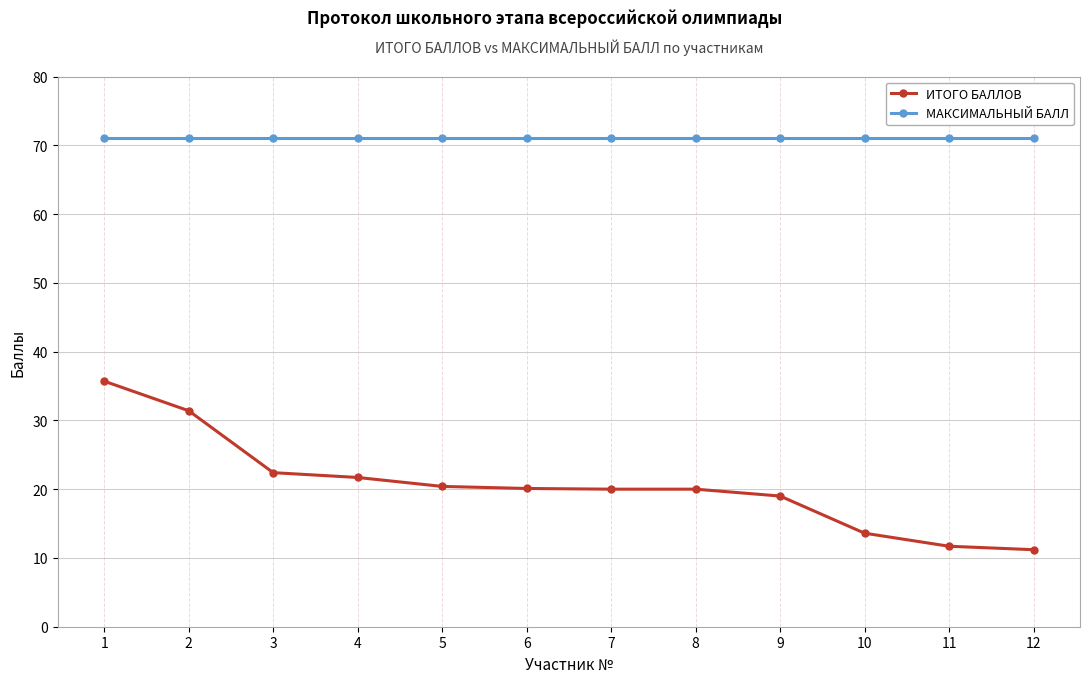

Which series has the largest total across all categories?

МАКСИМАЛЬНЫЙ БАЛЛ